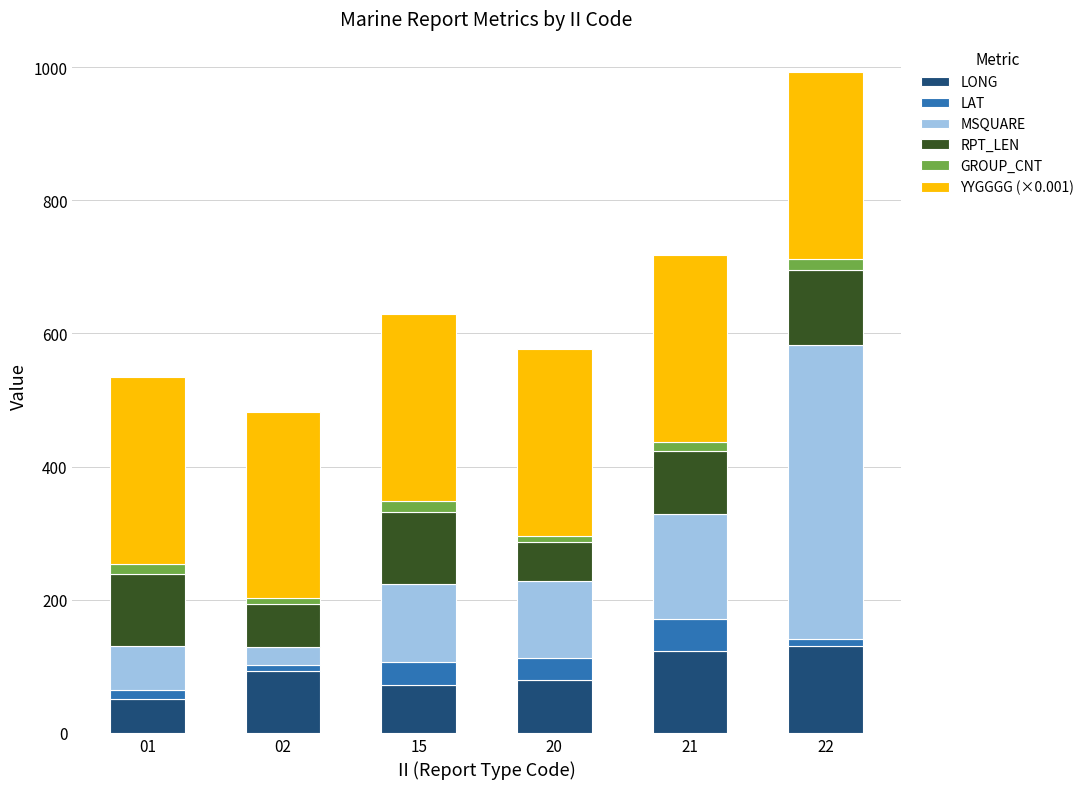

At which category is the sum across all series the highest?

22